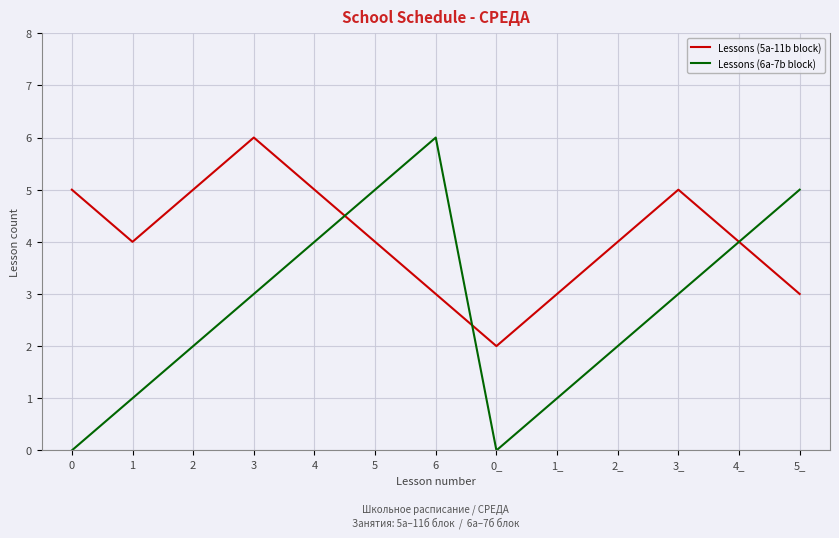

How many interior local valleys does the Lessons (5a-11b block) series have?

2